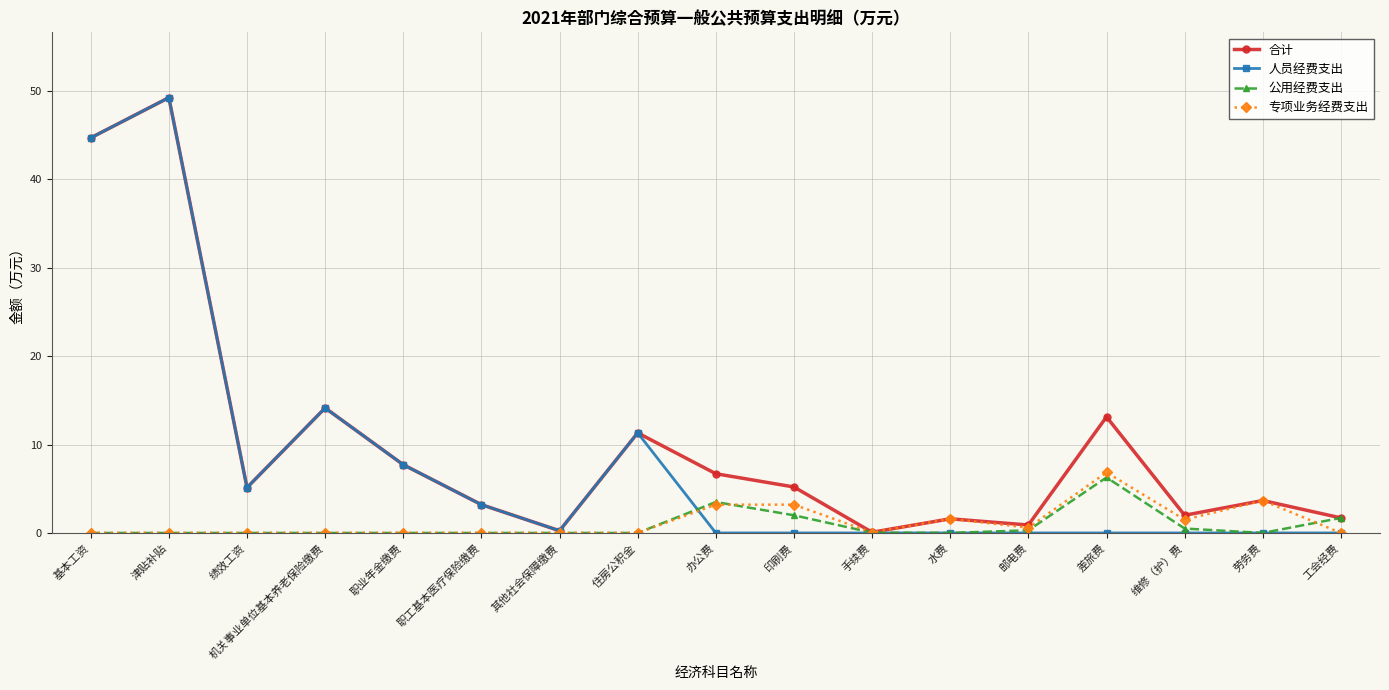

Which category has the highest value in the 合计 series?

津贴补贴